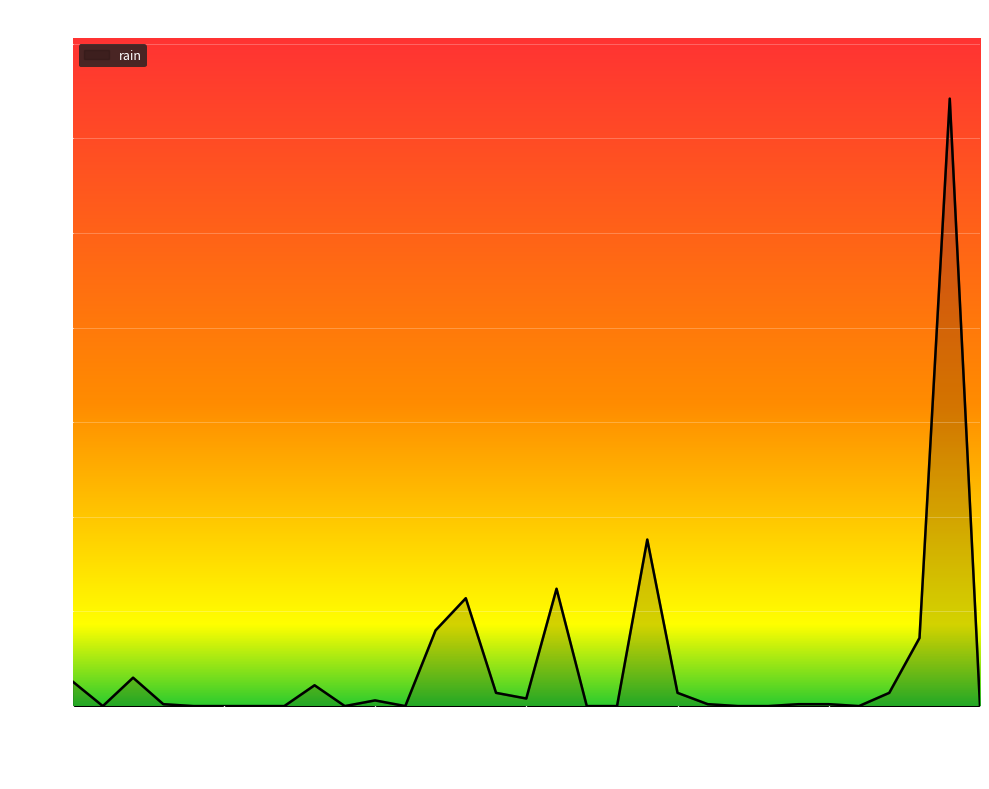

What is the greatest value displayed?

64.2